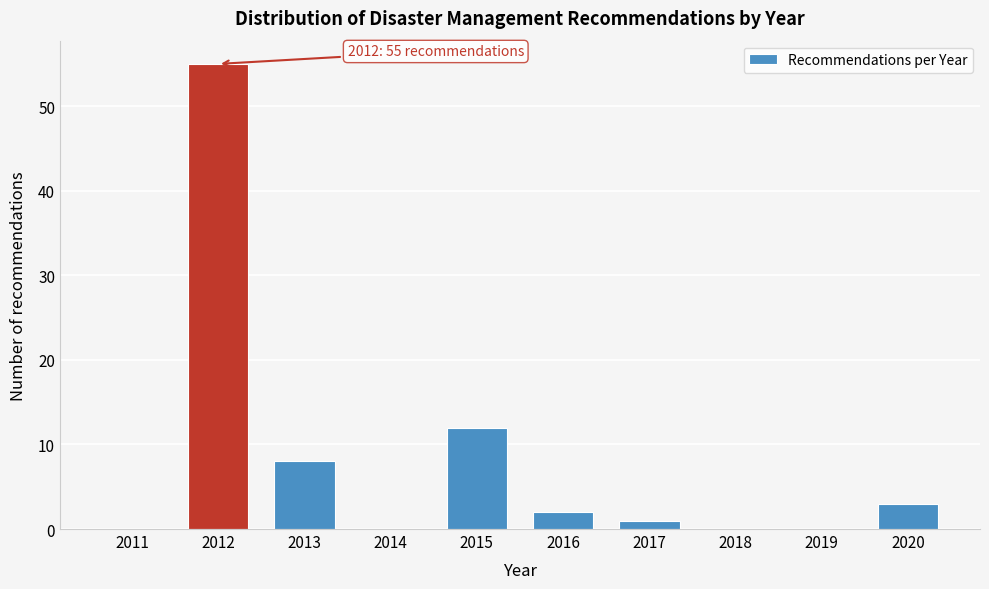

Reading left to right, transcribe all the data shown in this chart.

2011=0	2012=55	2013=8	2014=0	2015=12	2016=2	2017=1	2018=0	2019=0	2020=3